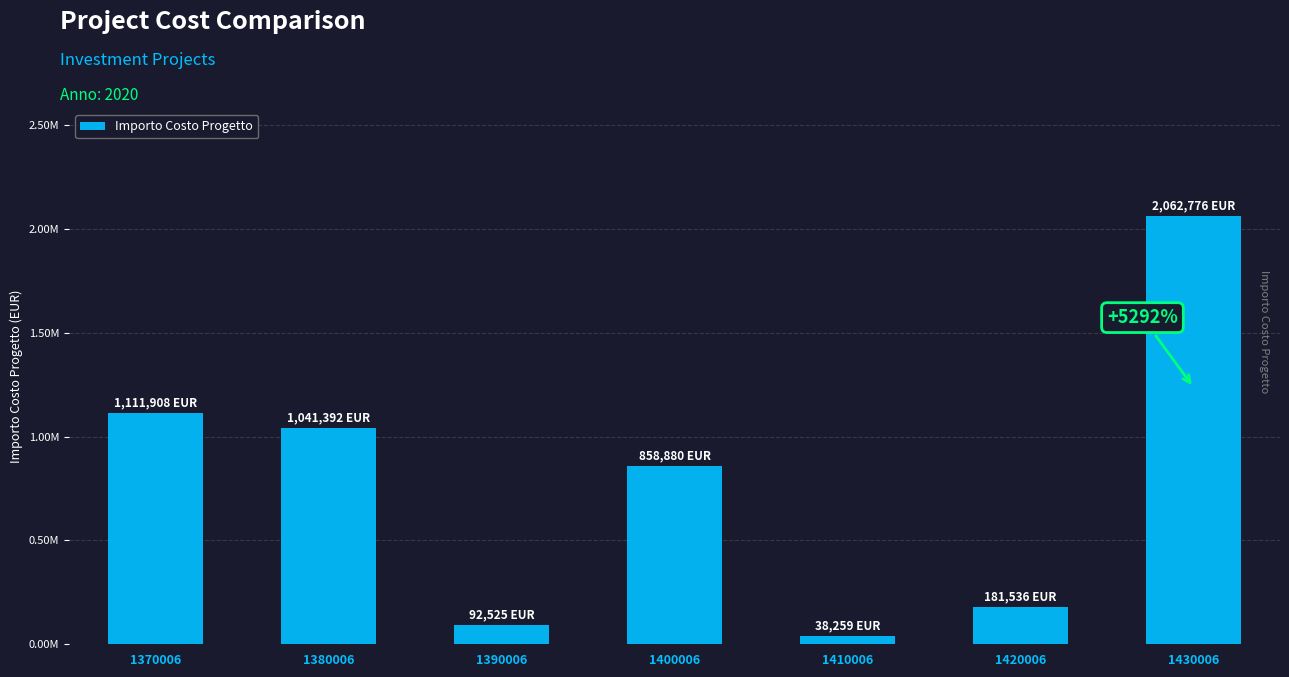

Are the bars horizontal?

No